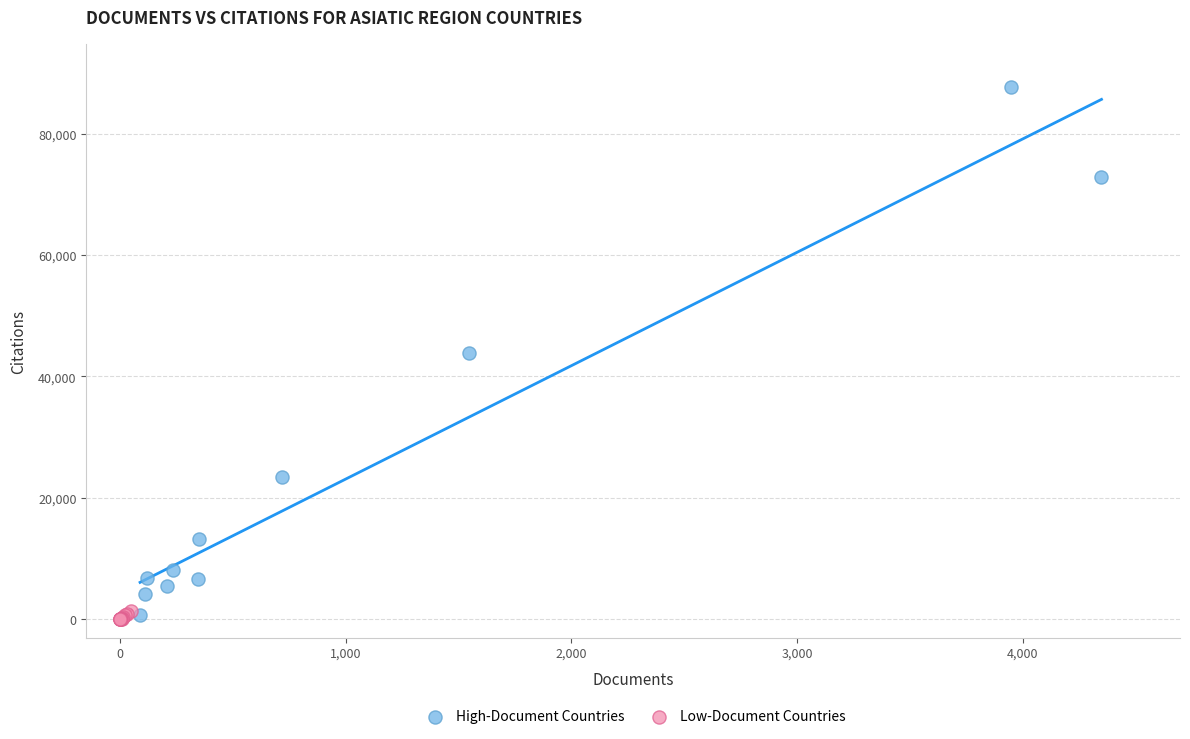

Which series contains the highest Y value?

High-Document Countries